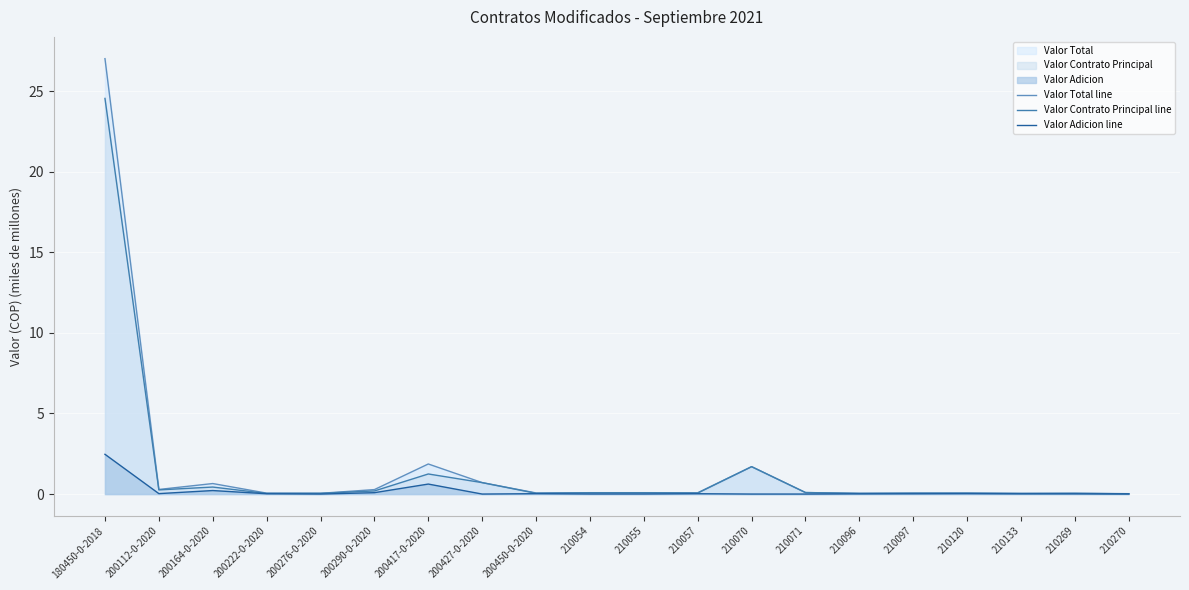

What is the label of the 3rd point from the left?

200164-0-2020